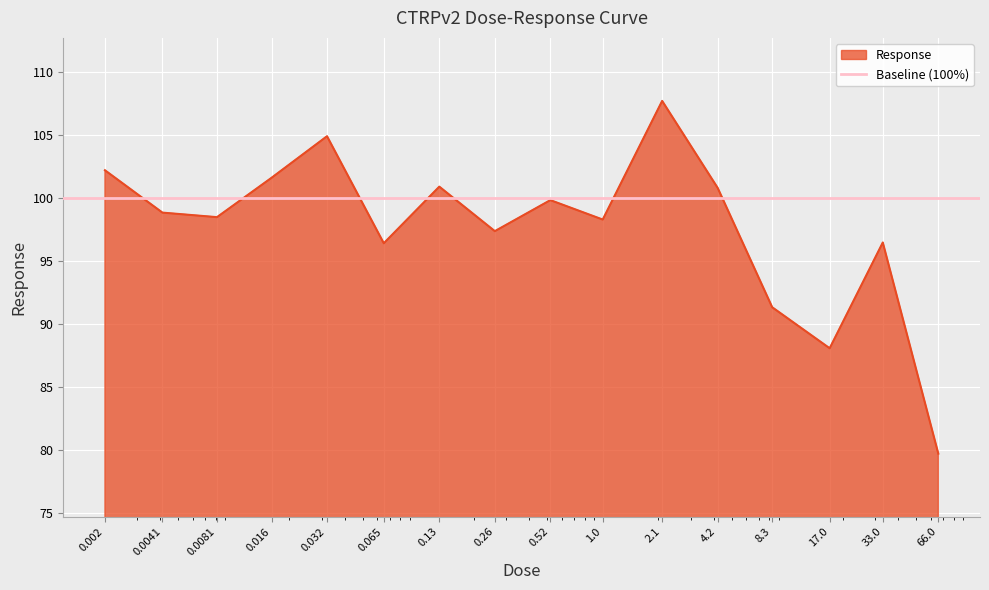

Is it true that the value at 8.3 is 159.3?

False